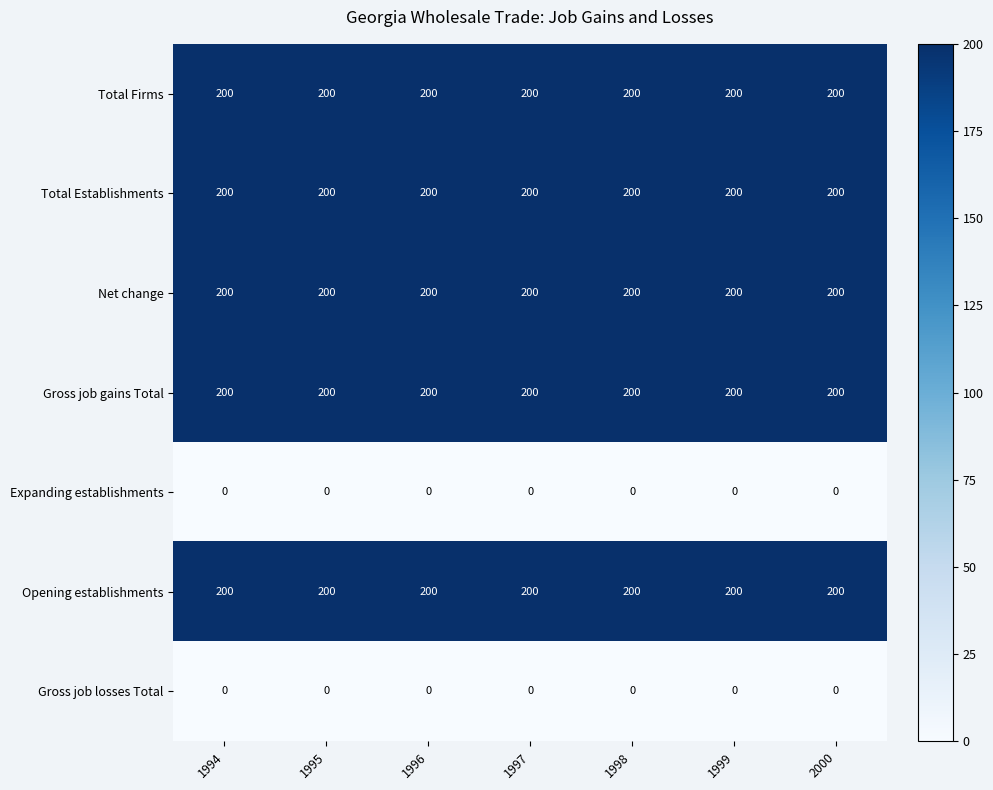

What is the difference between the highest and lowest values at 1998?

200